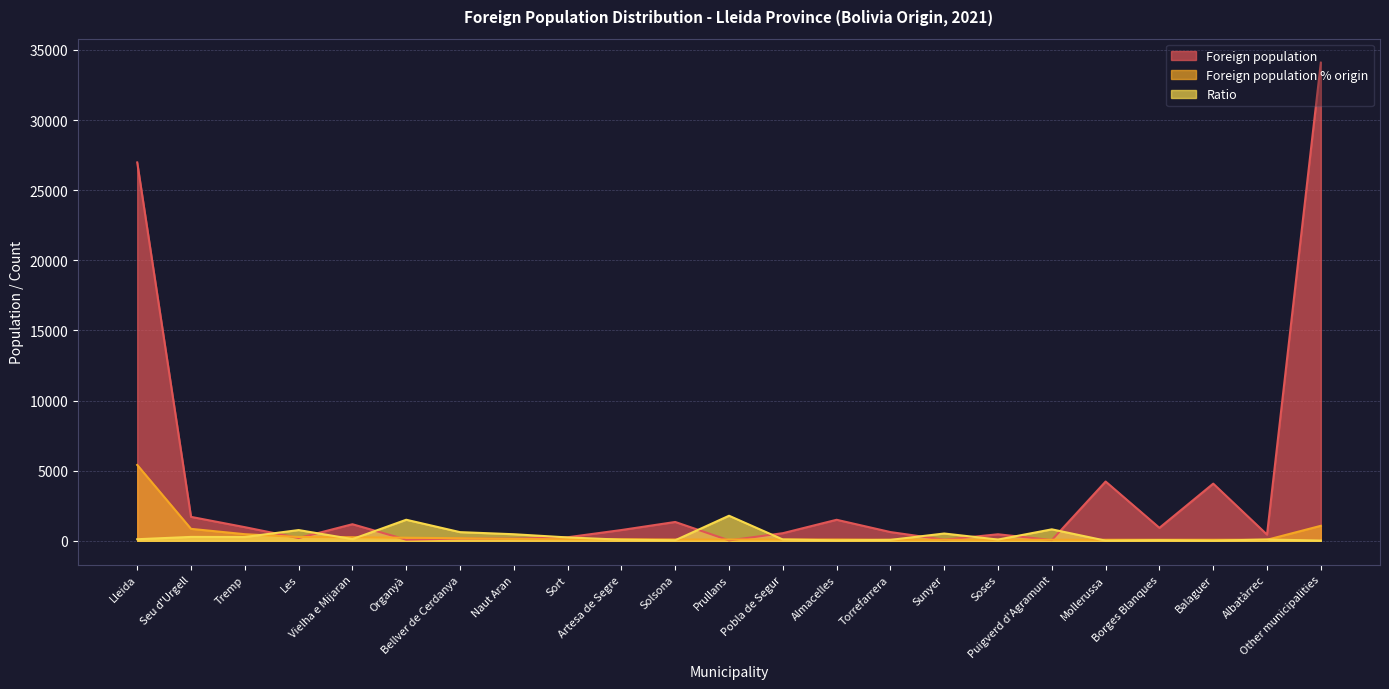

Which has a higher value, Seu d'Urgell or Solsona?

Seu d'Urgell